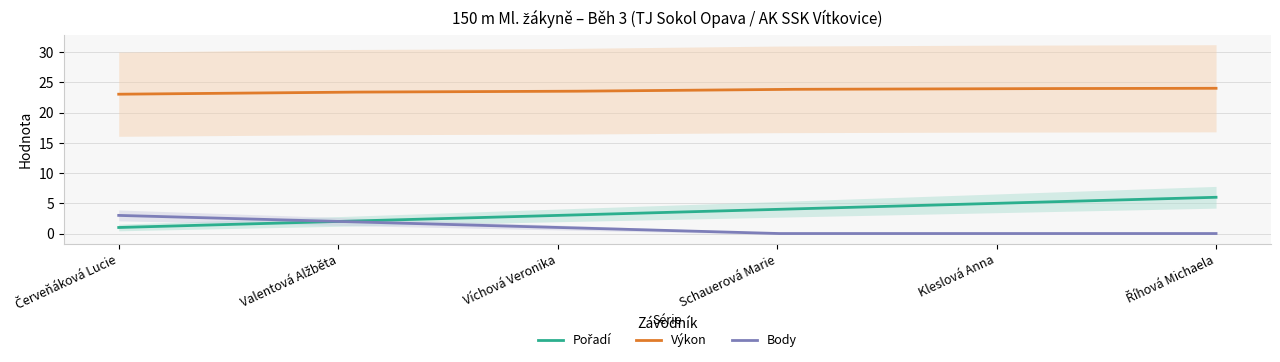

At which label is Body closest to 1?

Víchová Veronika